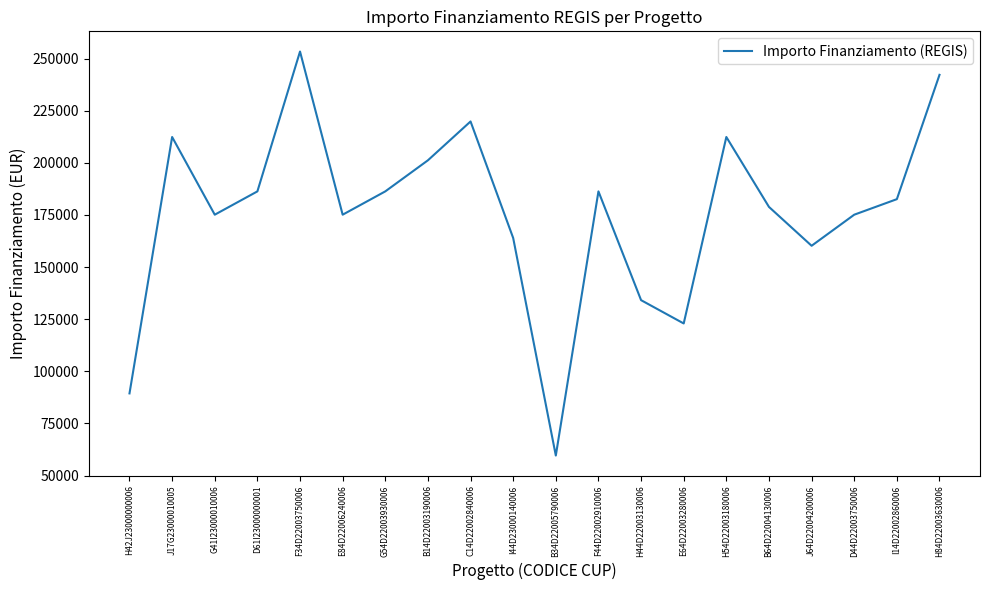

Is it true that the value at F34D22003750006 is 380479.0?

False